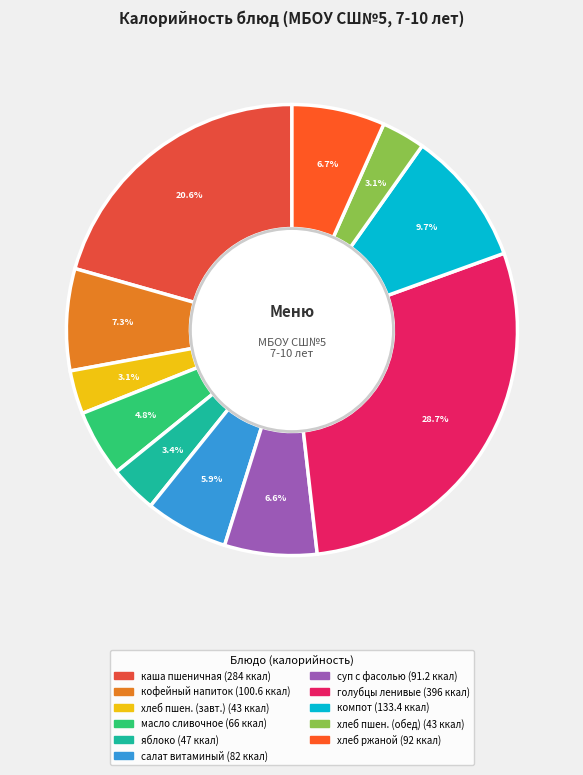

Which category has the smallest portion of the pie?

хлеб пшеничный